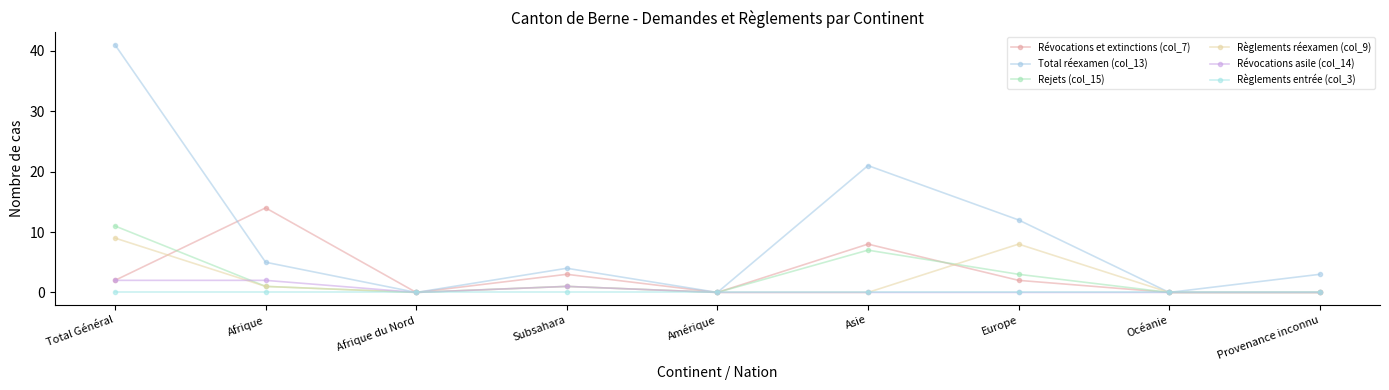

Reading right to left, transcribe all the data shown in this chart.

Révocations et extinctions (col_7): 0	0	2	8	0	3	0	14	2
Total réexamen (col_13): 3	0	12	21	0	4	0	5	41
Rejets (col_15): 0	0	3	7	0	1	0	1	11
Règlements réexamen (col_9): 0	0	8	0	0	1	0	1	9
Révocations asile (col_14): 0	0	0	0	0	1	0	2	2
Règlements entrée (col_3): 0	0	0	0	0	0	0	0	0